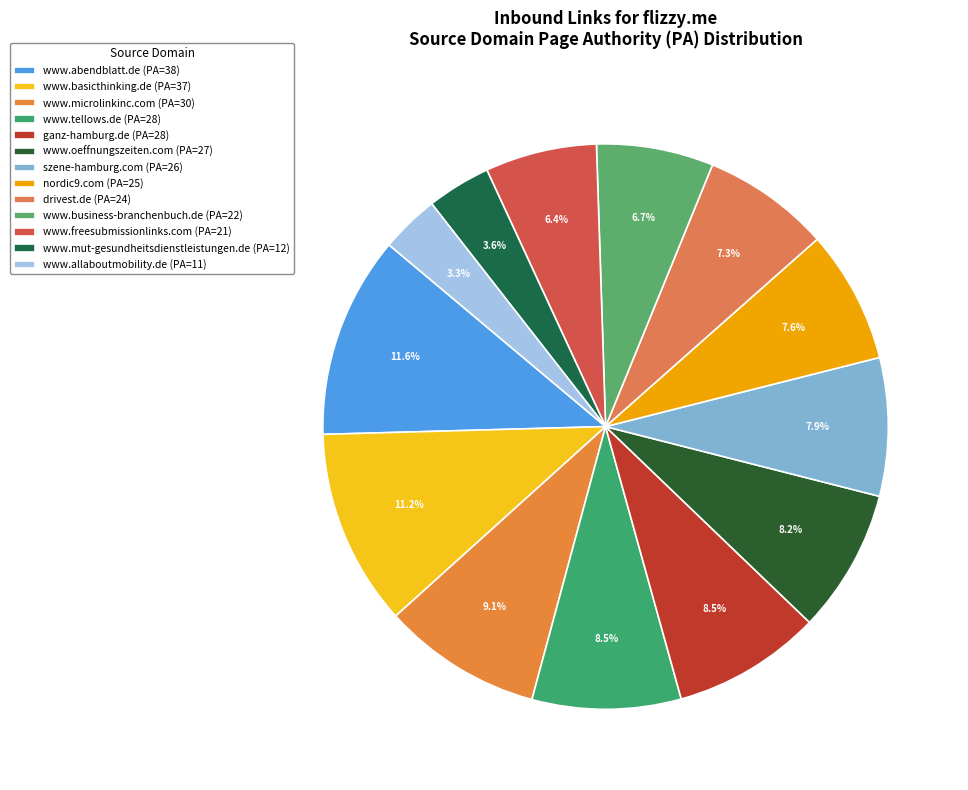

How many slices are in this pie chart?

13